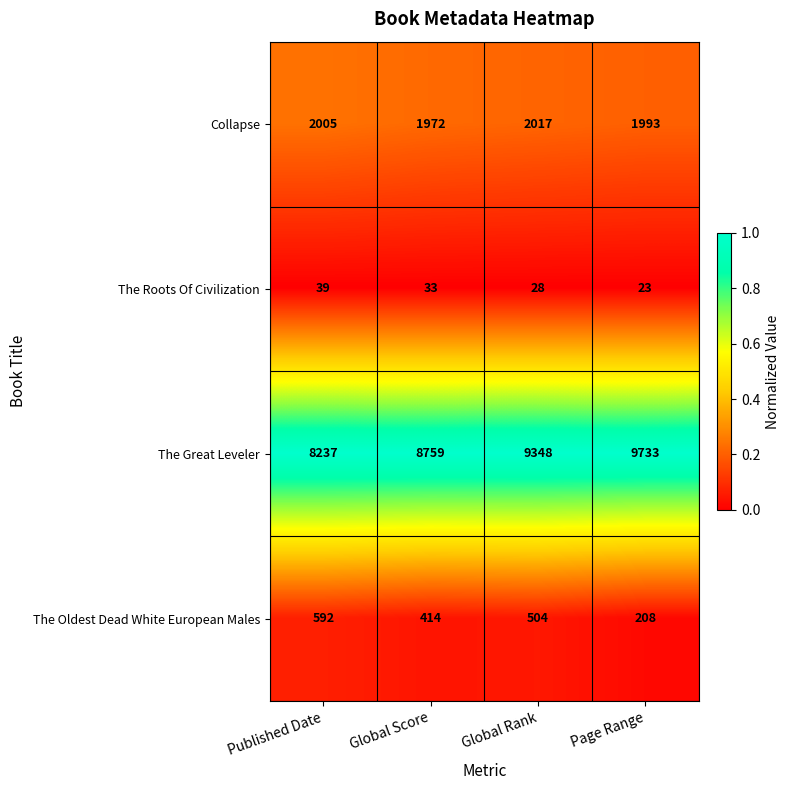

What is the greatest value displayed?

9733